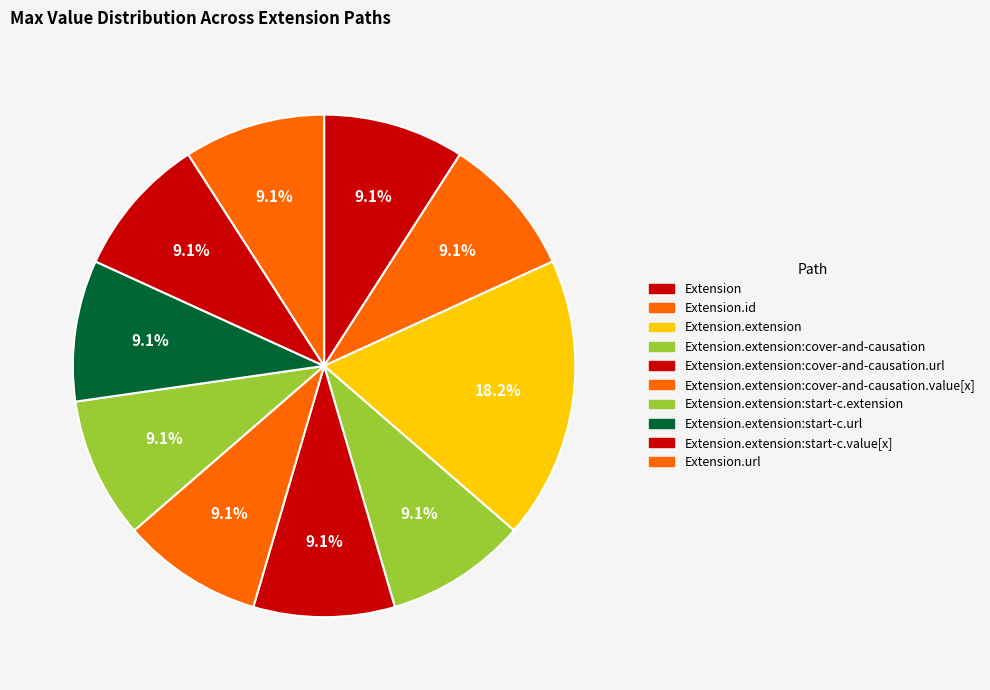

How many segments does this pie chart have?

10